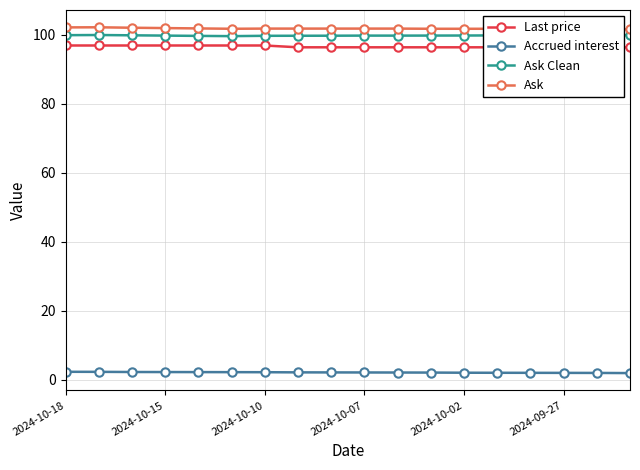

What is the highest value of the Accrued interest series?

2.3